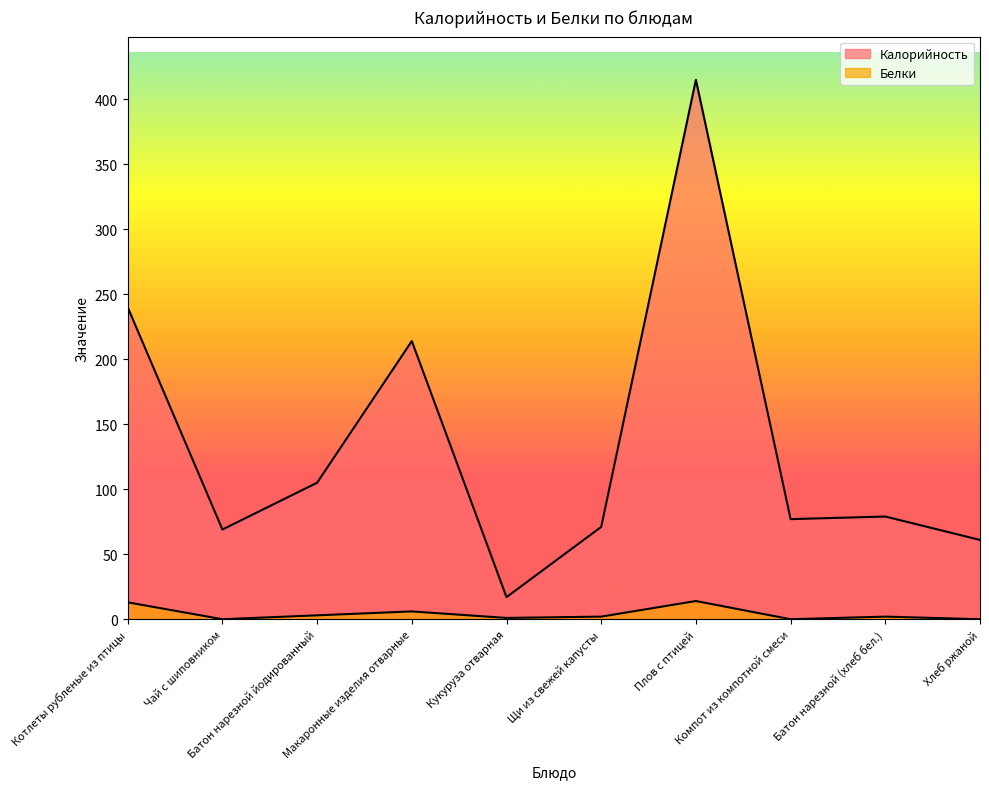

At Макаронные изделия отварные, list the series in order from smallest to largest.

Белки, Калорийность